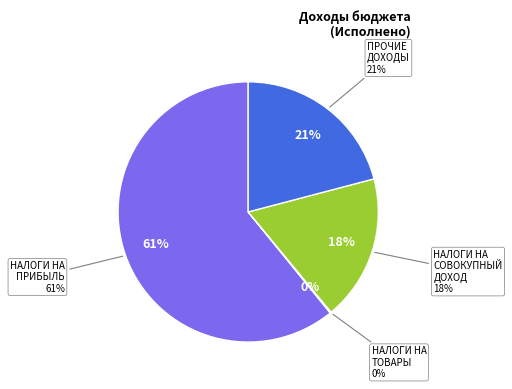

Count the number of slices in the pie.

4